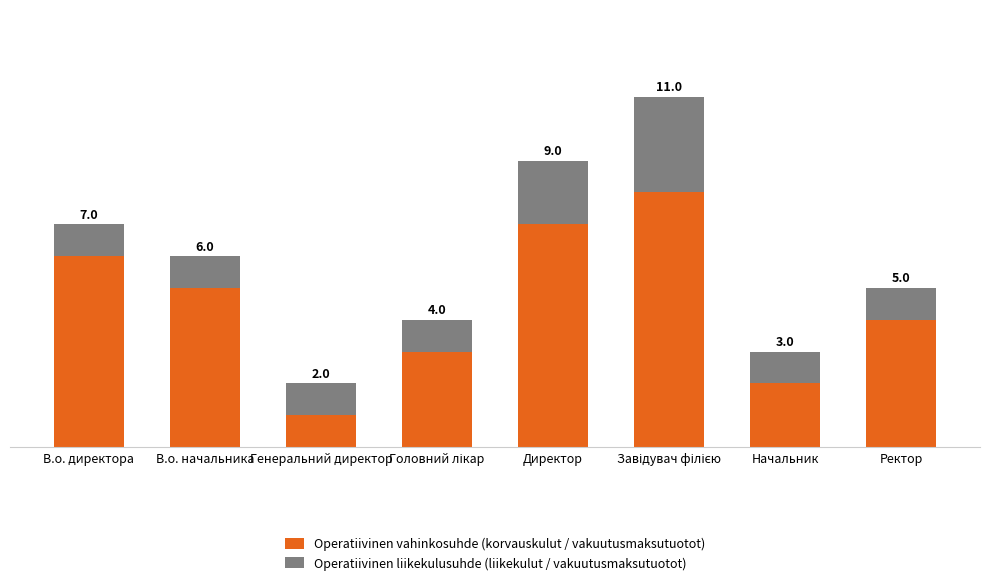

Where does the Operatiivinen vahinkosuhde (korvauskulut / vakuutusmaksutuotot) series first go above 5?

В.о. директора